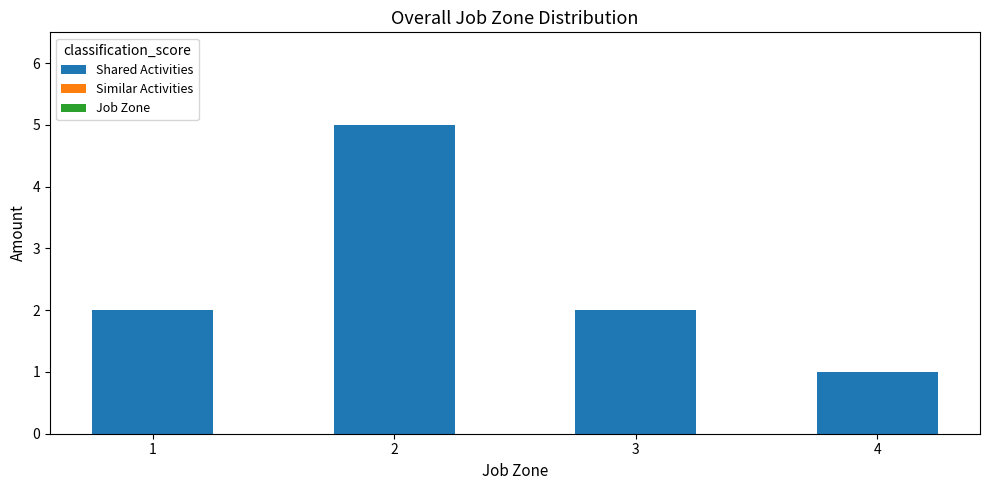

What is the value of the 3rd bar from the left?

2